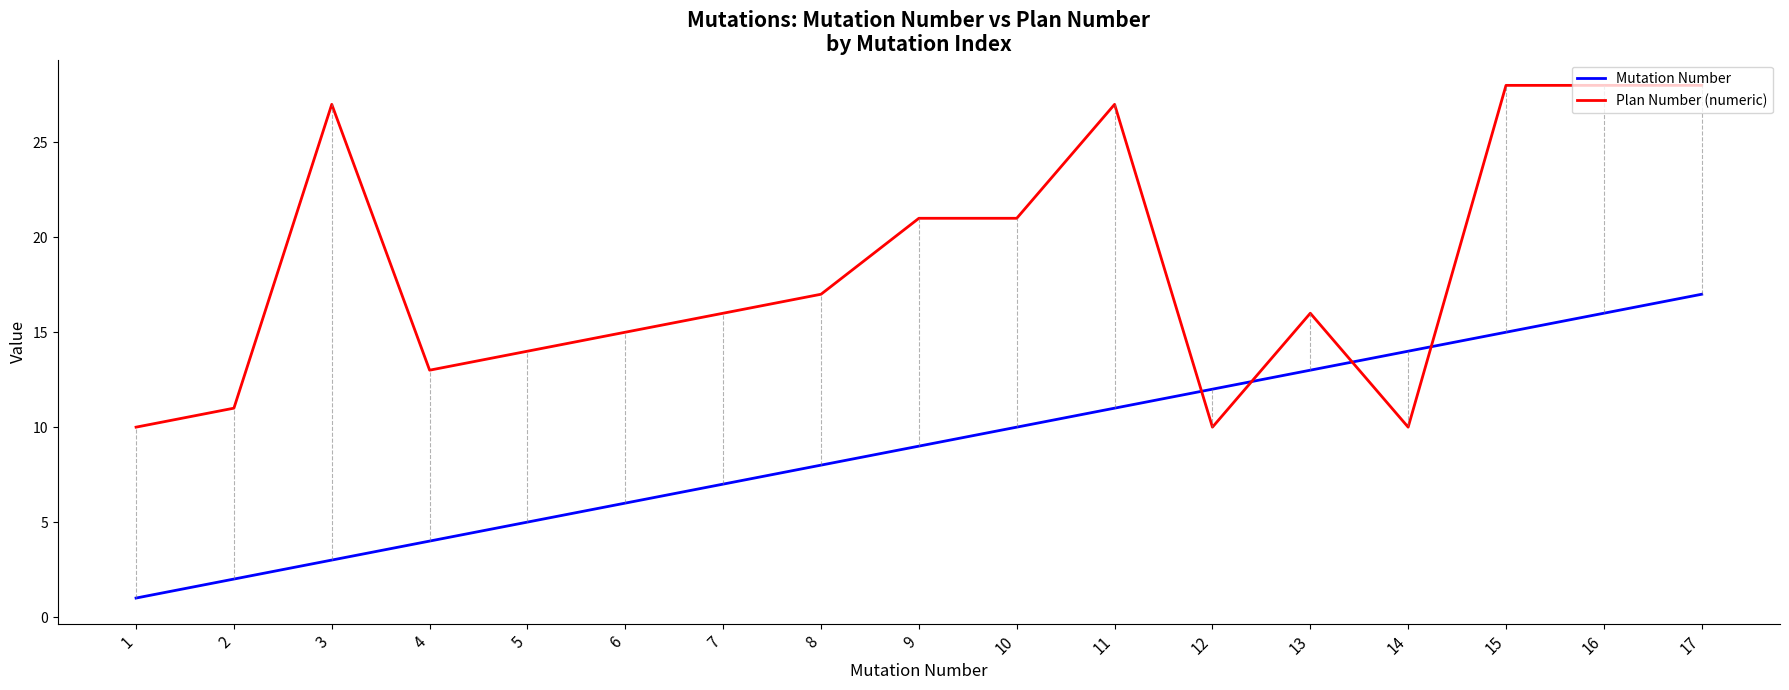

Between 10 and 13, which series saw the biggest shift?

Plan Number (numeric)